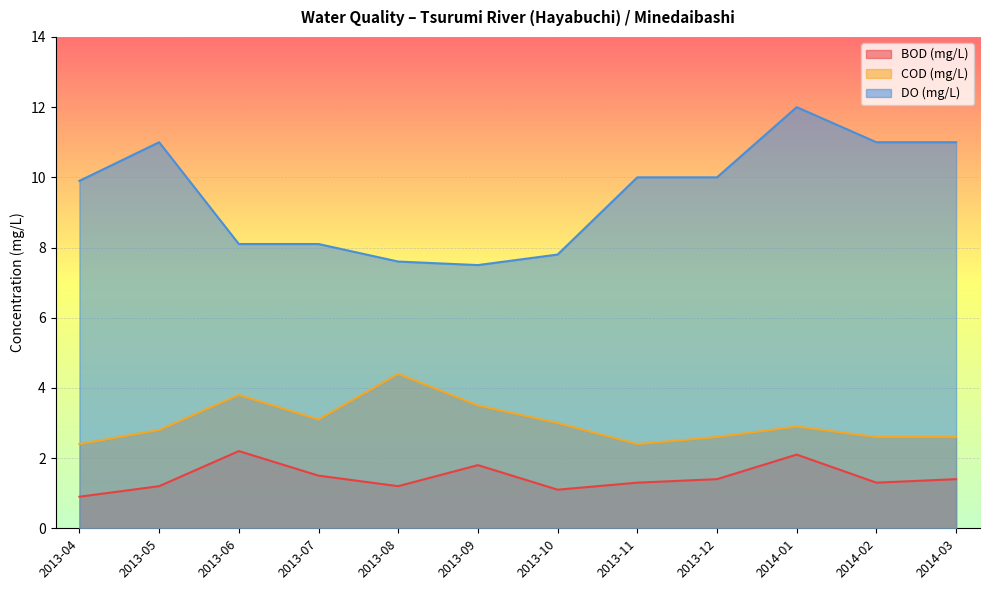

At how many categories does at least one series exceed 6?

12